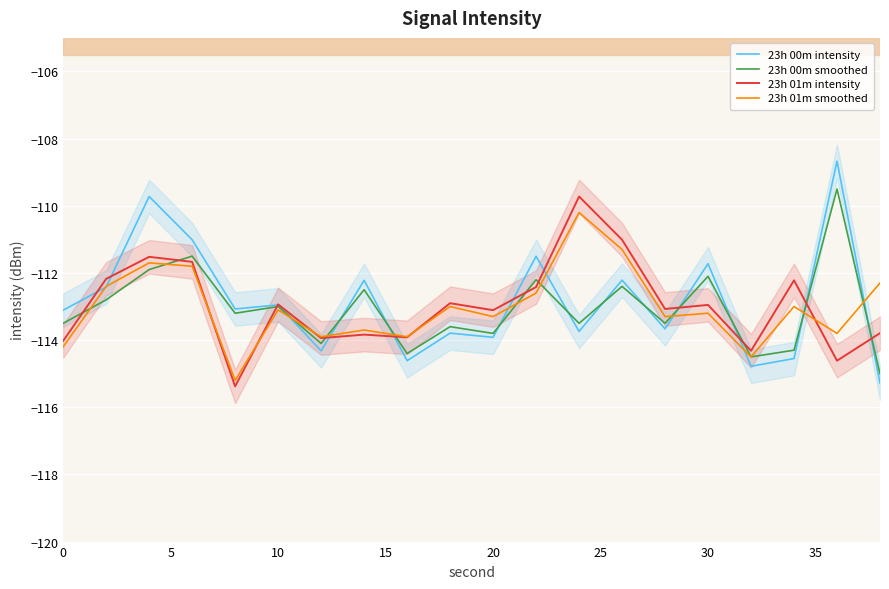

Which series has the largest range (max minus min)?

23h 00m intensity